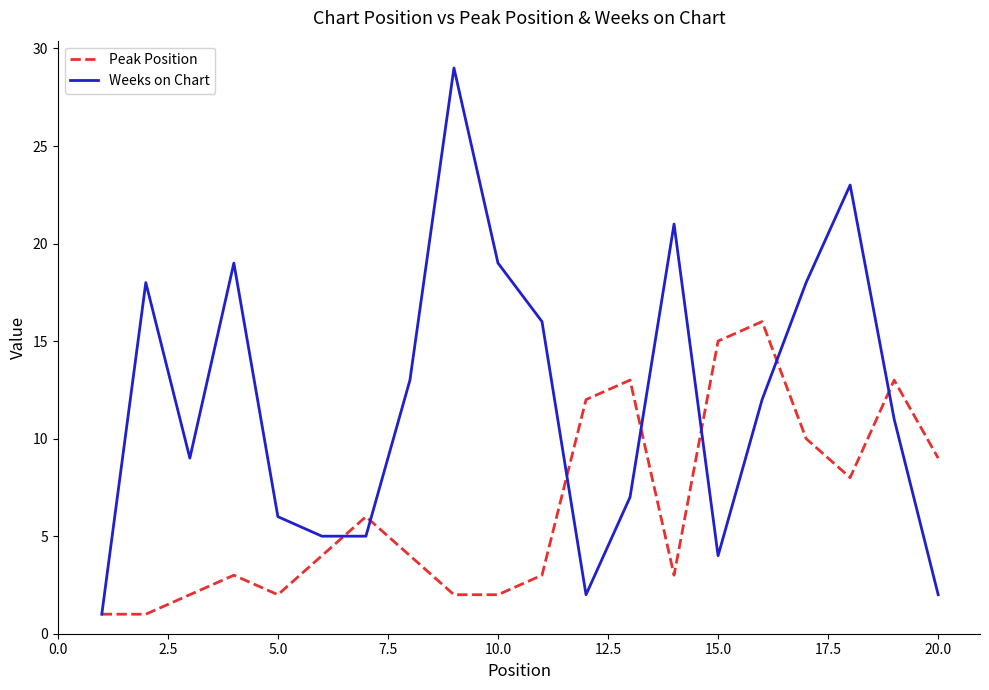

What is the maximum value shown in the chart?

29